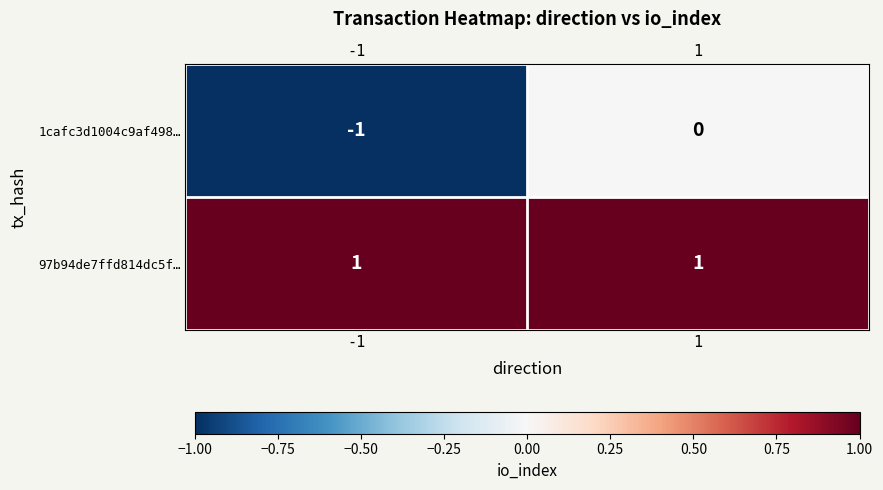

At which category is the sum across all series the highest?

1